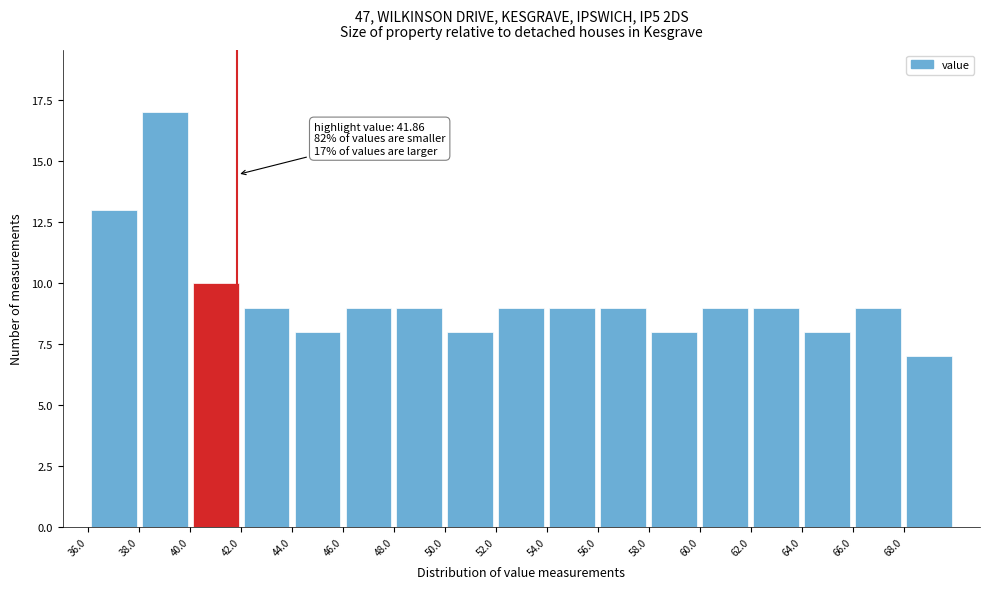

Which range on the x-axis has the tallest bar?

38 to 40